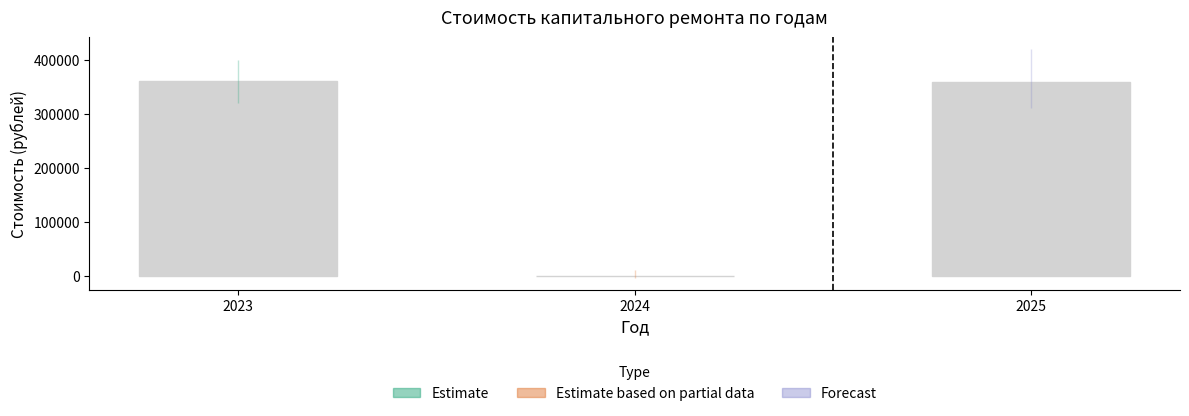

What is the change in value from 2024 to 2025?

+358271.8